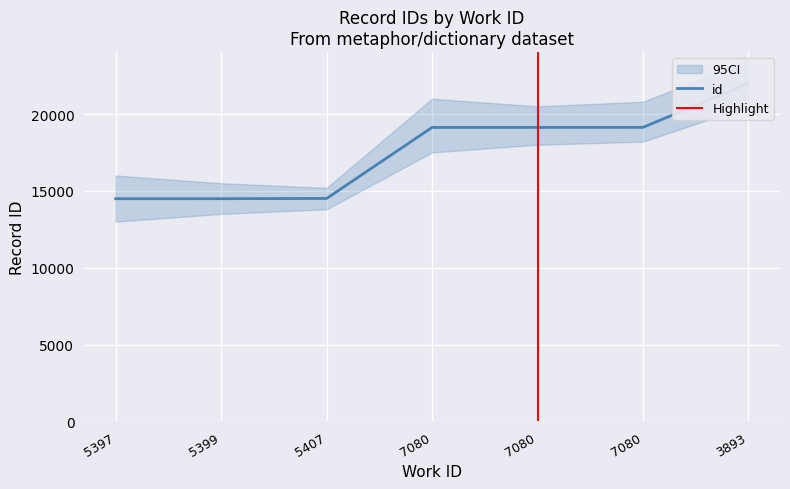

Where is the data nearest to the value 18238?

7080